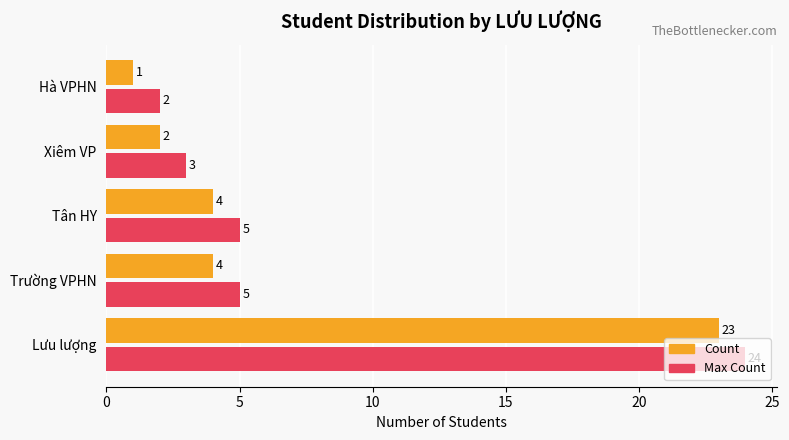

The value of Count at Hà VPHN is 1. True or false?

True